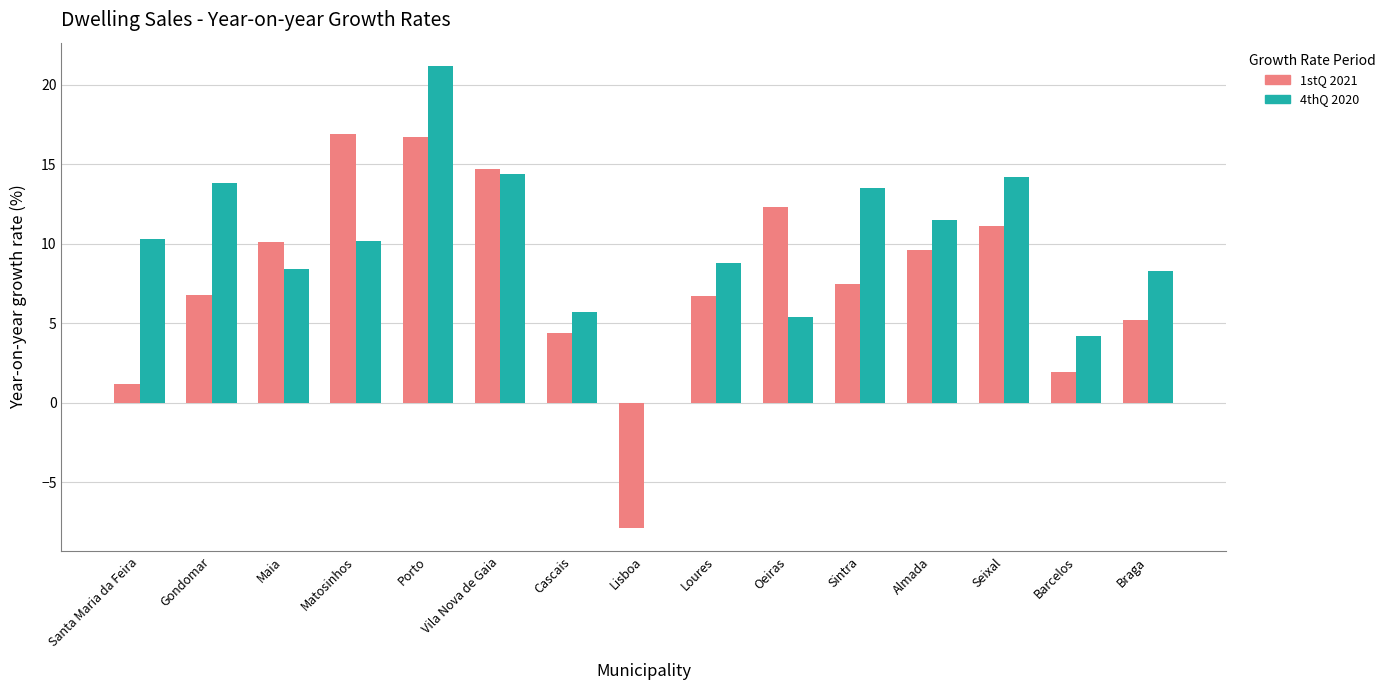

What is the greatest value displayed?

21.2